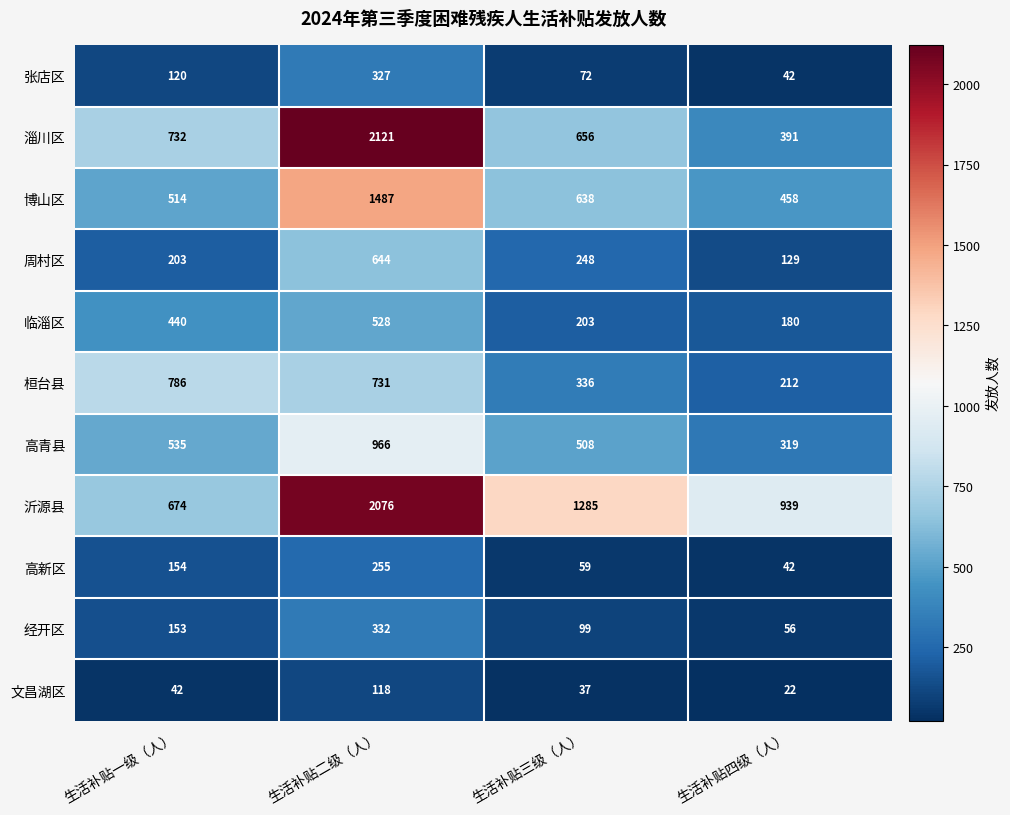

How many data points does each series have?

4